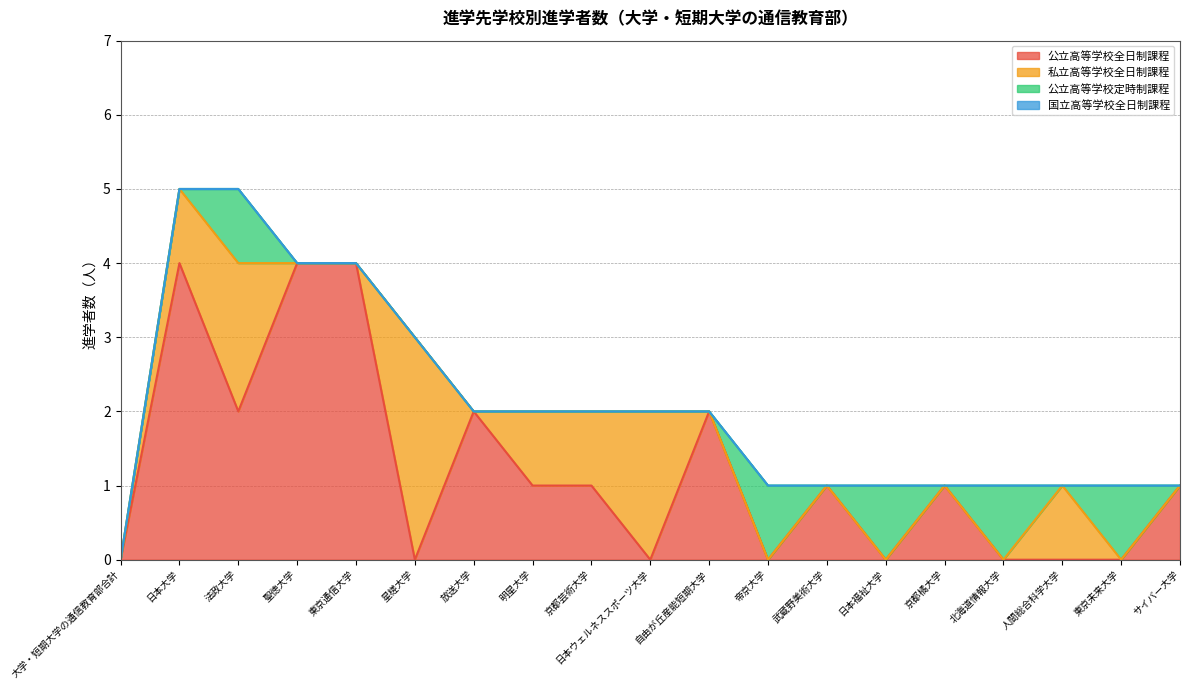

What is the sum of the 公立高等学校全日制課程 values at 日本ウェルネススポーツ大学 and 日本大学?

4